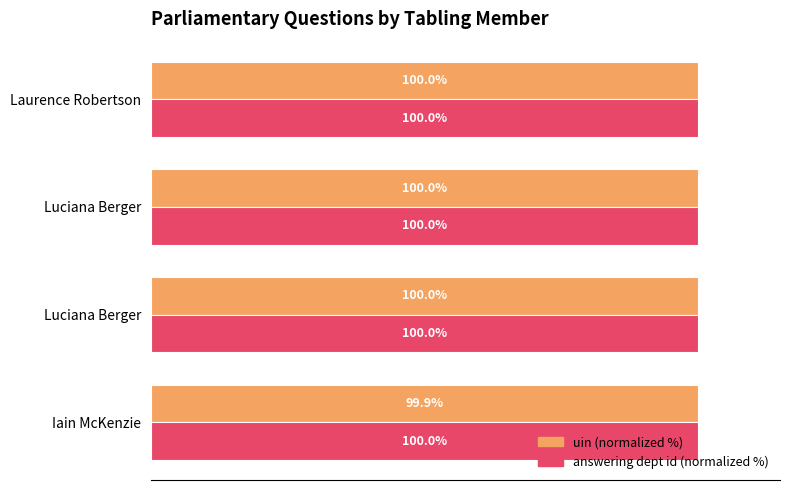

What are all the series names shown in the legend?

uin (normalized %), answering dept id (normalized %)